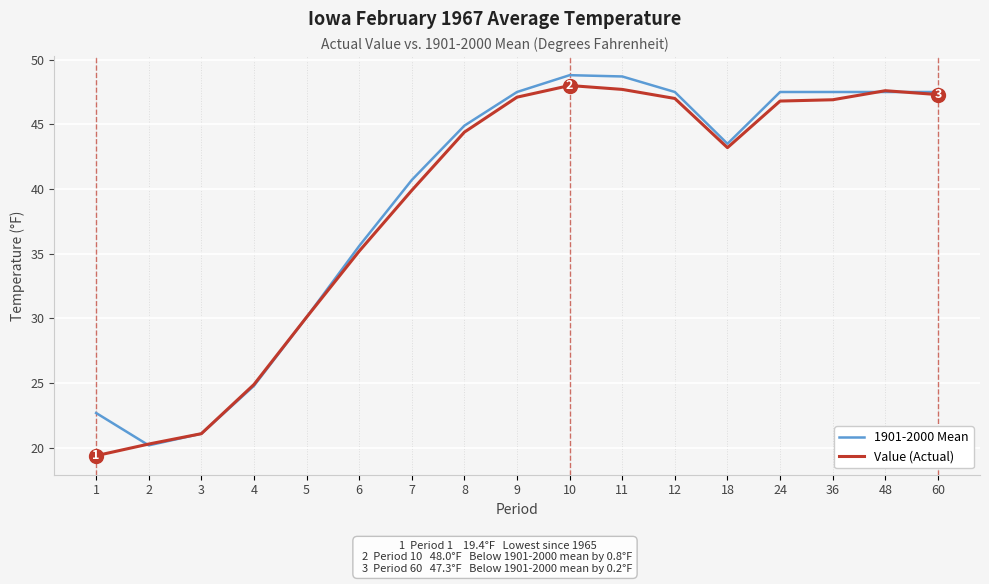

What is the difference between the highest and lowest values at 1?

3.3